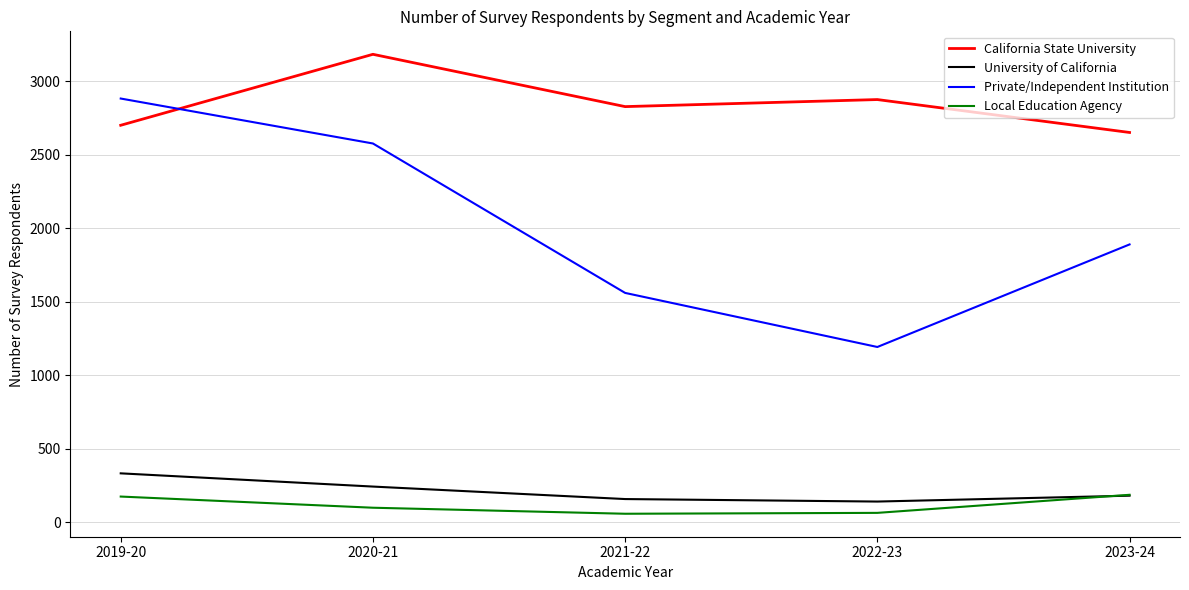

Count the number of categories in the chart.

5